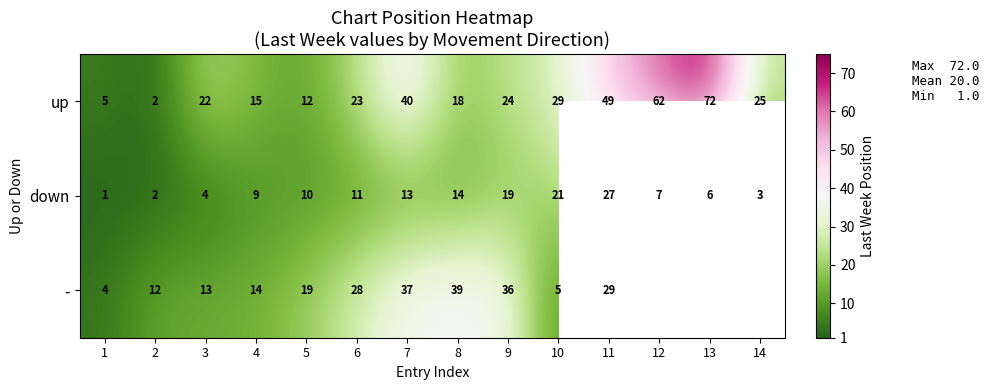

What is the difference between the highest and lowest values at 11?

22